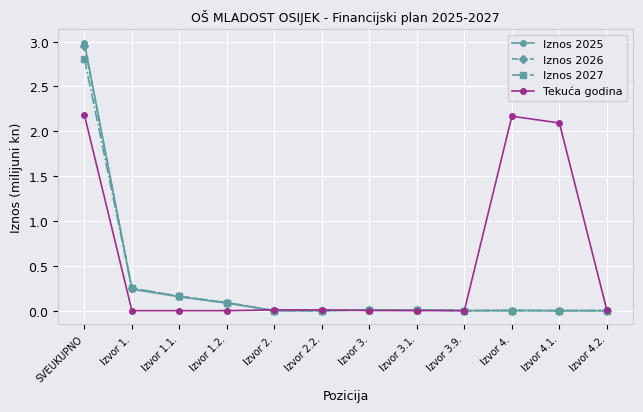

What is the total value across all series at Izvor 1.?

0.7